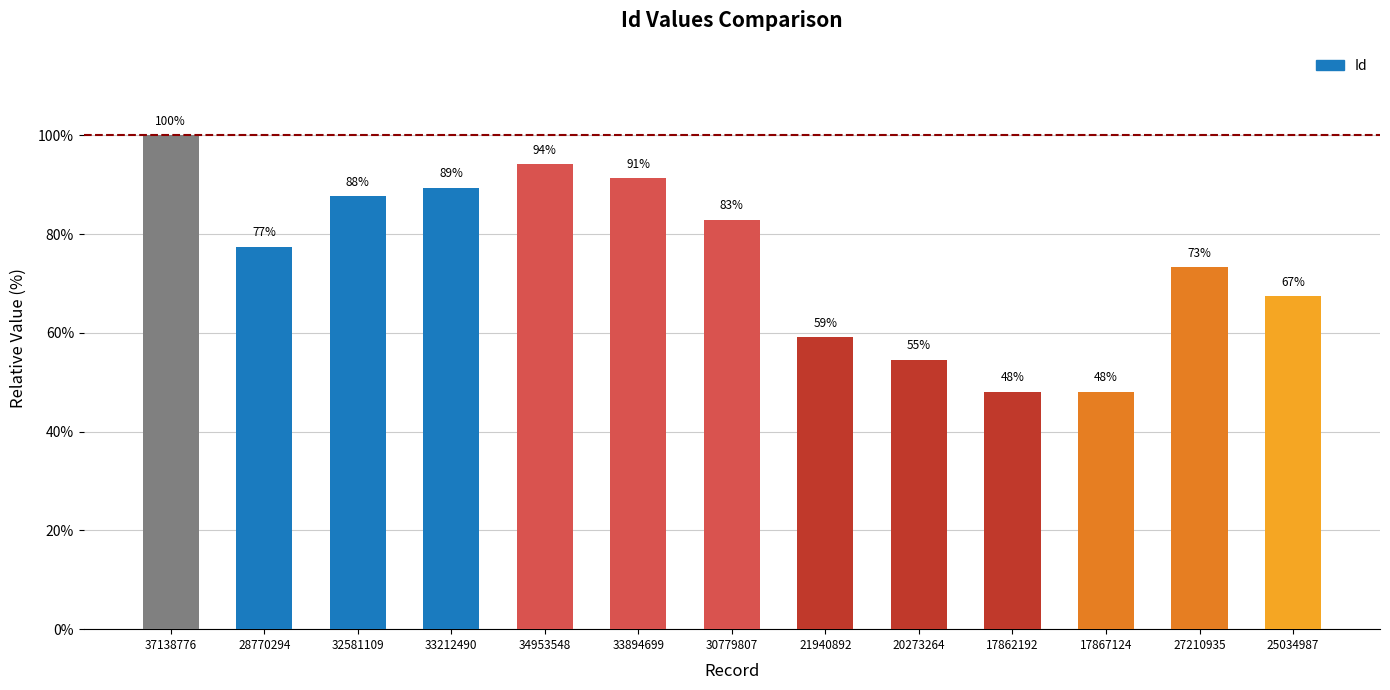

What value does the data have at 33212490?

89.4